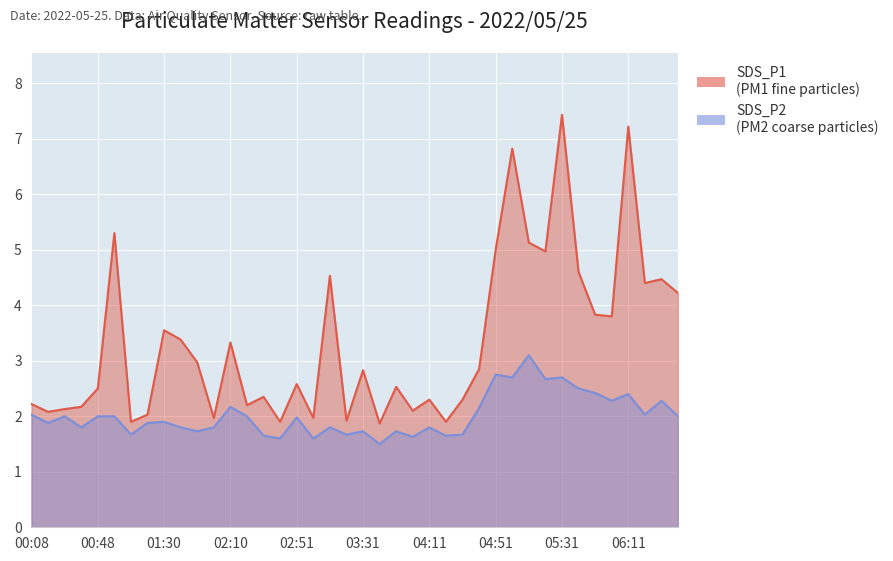

Which series has the largest range (max minus min)?

SDS_P1